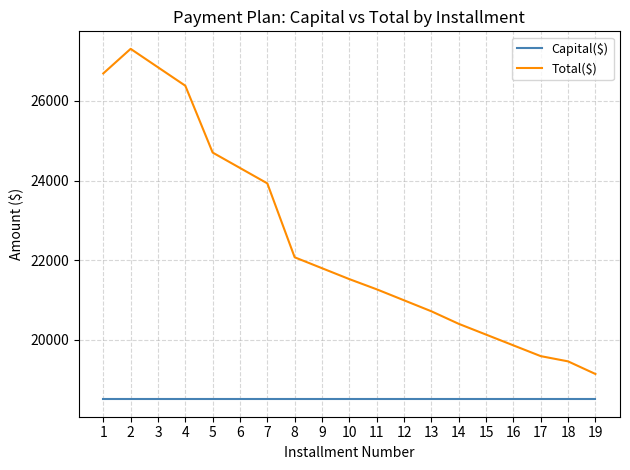

Which series has the largest total across all categories?

Total($)